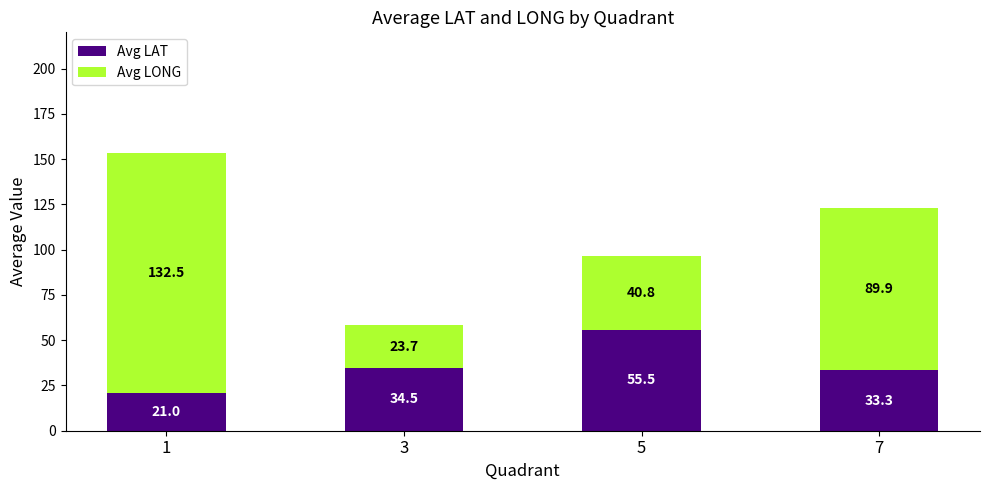

Does the chart contain stacked bars?

Yes